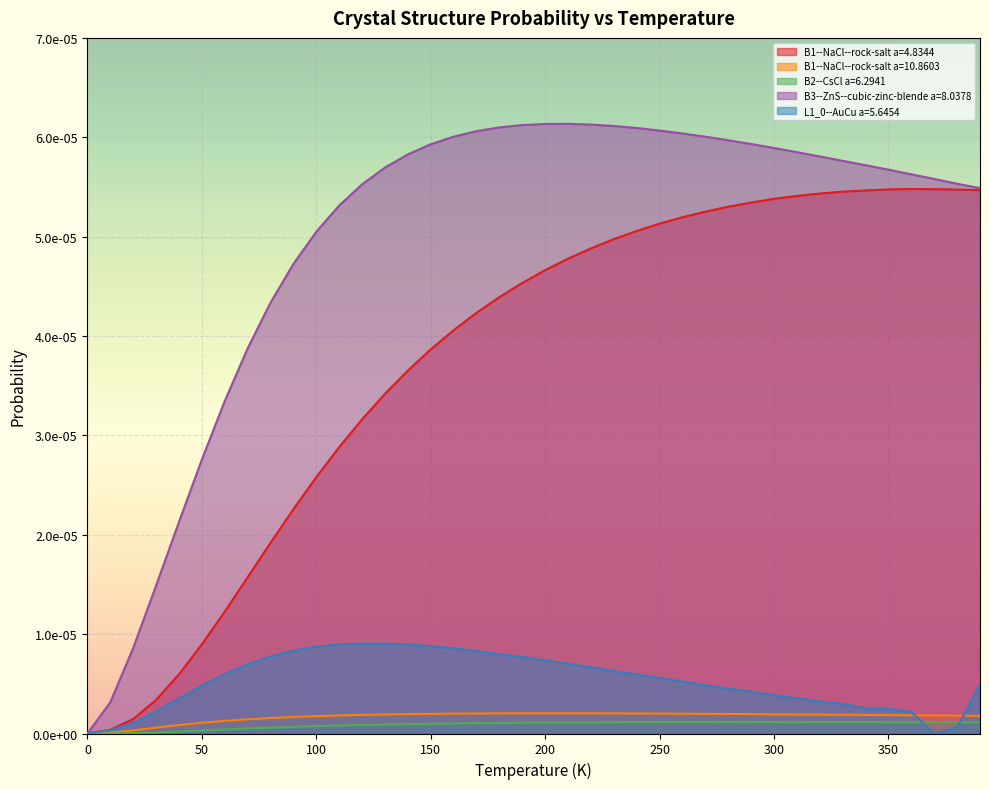

What is the label of the 19th point from the left?

180.0